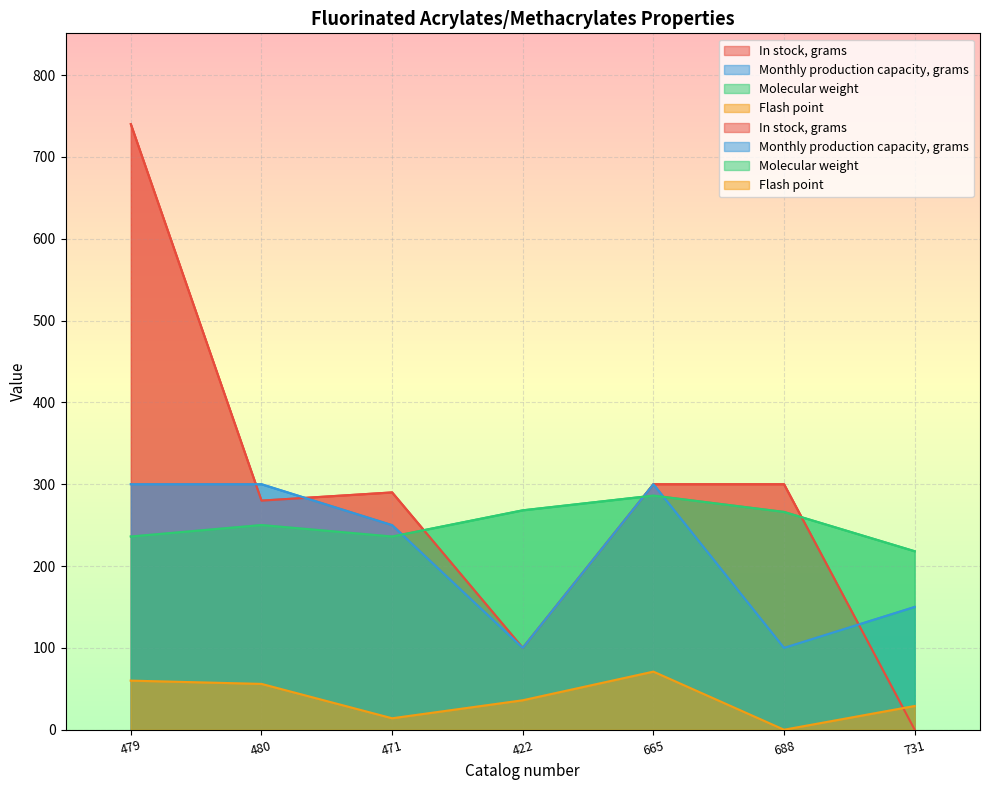

After their last crossing, which series has the higher values: In stock, grams or Molecular weight?

Molecular weight